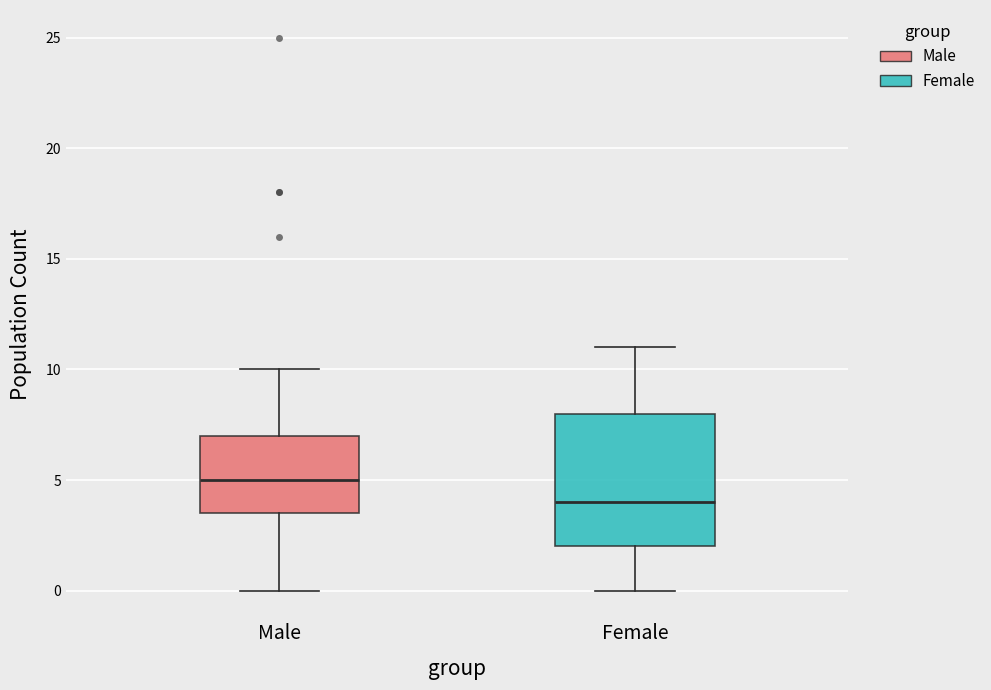

Reading left to right, transcribe this box plot: for each box, give where its median line is, the range the box spans, and where its two whiskers end, as read against the y-axis. The values are not printed on the chart, so give them approximately, as read against the axis.

Male: median 5.0, box 3.5 to 7.0, whiskers 0.0 to 10.0
Female: median 4.0, box 2.0 to 8.0, whiskers 0.0 to 11.0